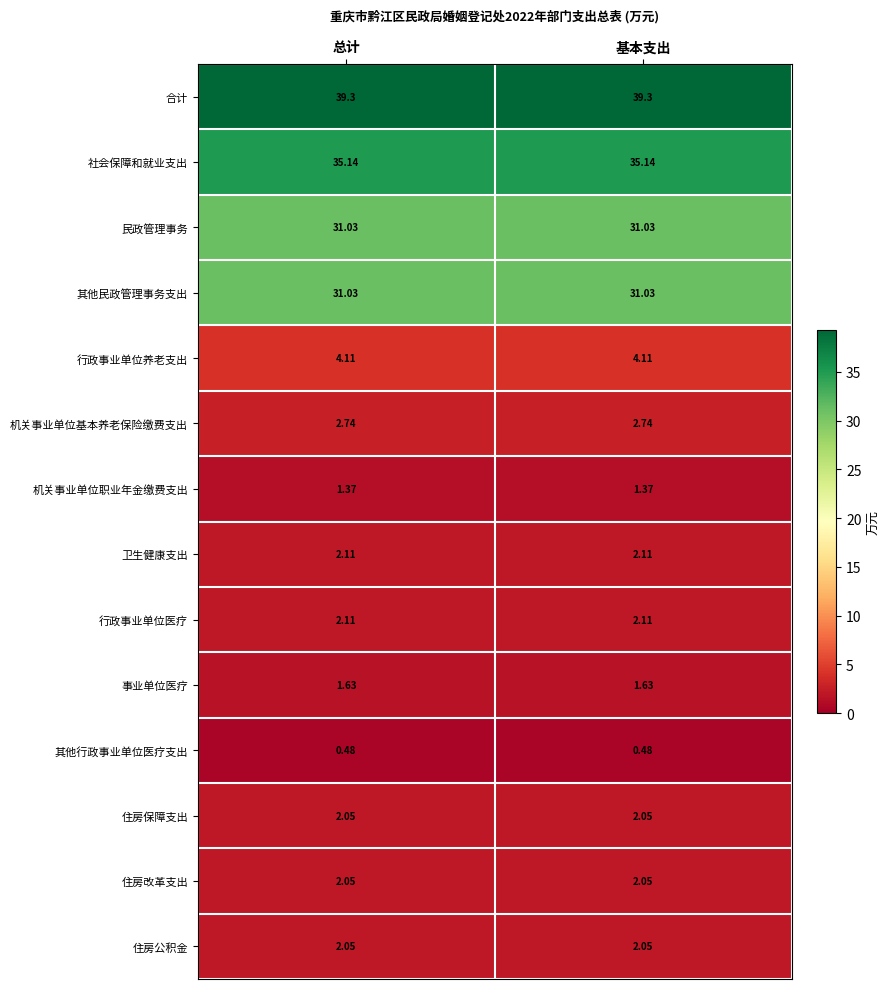

Is the value of 合计 at 基本支出 greater than the value of 其他行政事业单位医疗支出 at 总计?

Yes